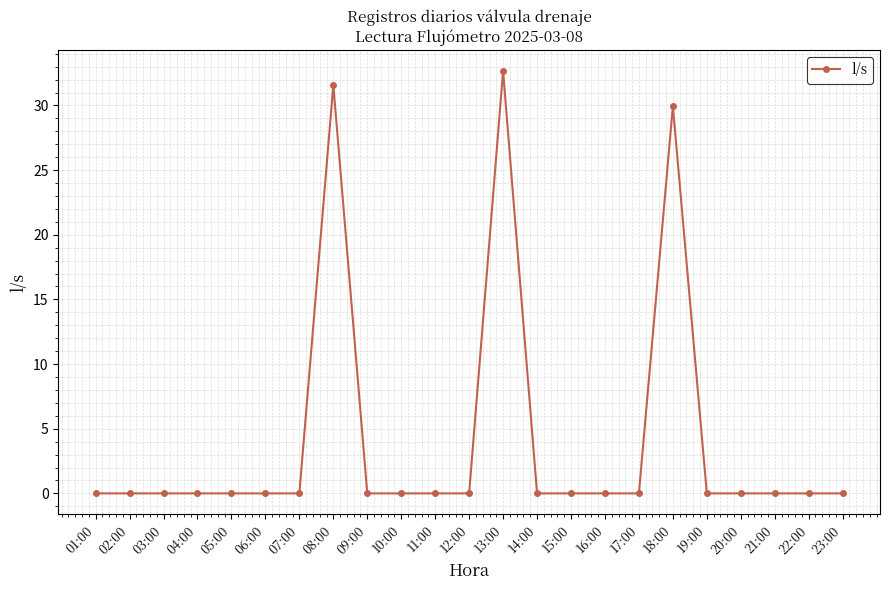

What is the change in value from 13:00 to 18:00?

-2.7